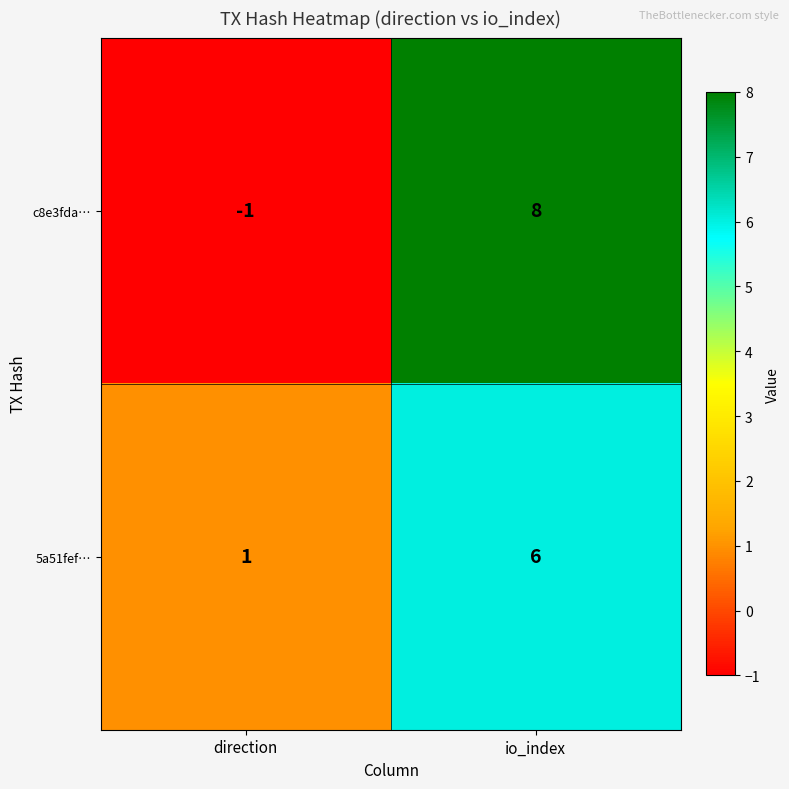

Is the value of c8e3fda… at io_index greater than the value of 5a51fef… at io_index?

Yes